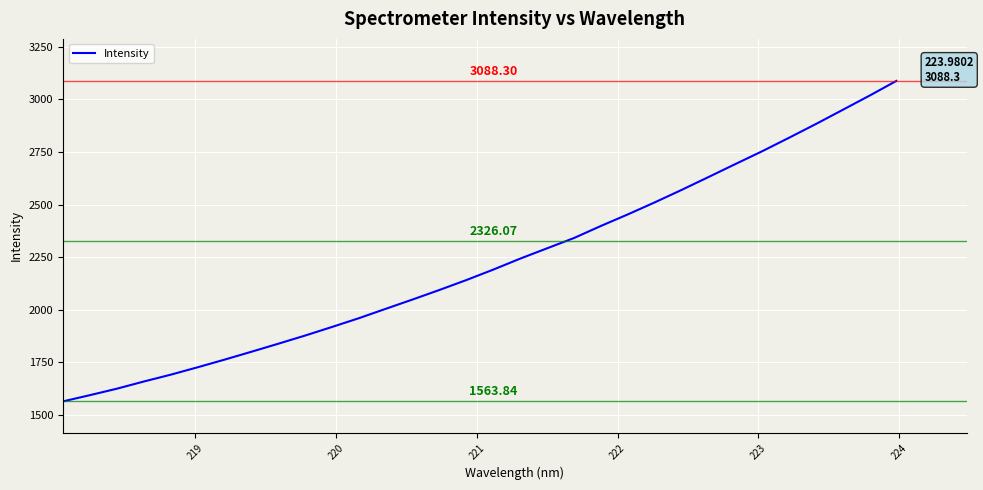

Reading left to right, list all the values displayed in this chart.

1563.8	1593.4	1624.0	1658.2	1690.7	1725.9	1762.2	1799.8	1838.0	1877.0	1917.9	1959.6	2004.3	2048.7	2094.1	2141.2	2190.9	2243.1	2292.1	2341.0	2398.3	2453.2	2510.3	2569.5	2630.7	2692.4	2753.5	2817.7	2883.1	2950.5	3018.2	3088.3